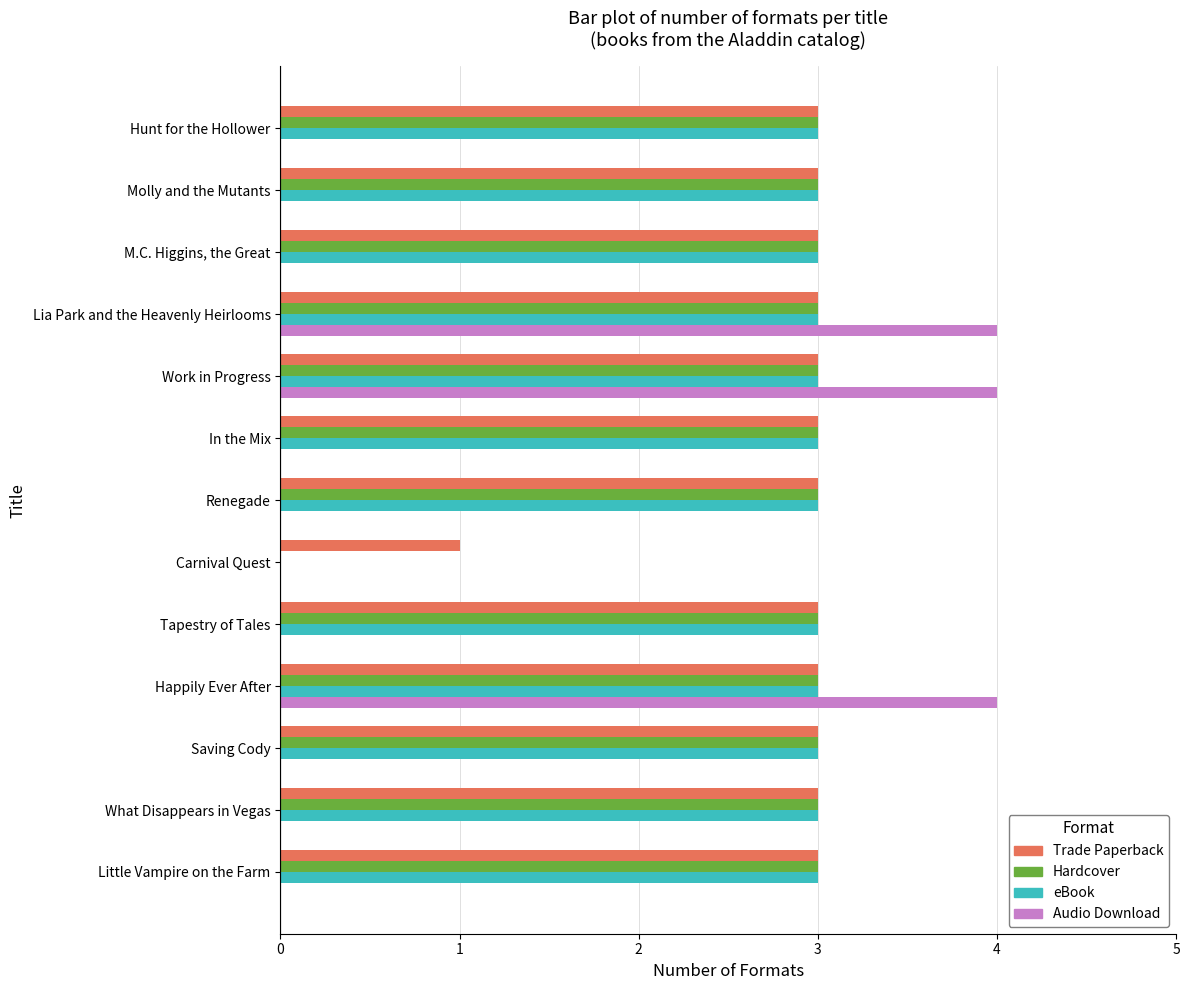

Is the value of Audio Download at M.C. Higgins, the Great greater than the value of eBook at Tapestry of Tales?

No